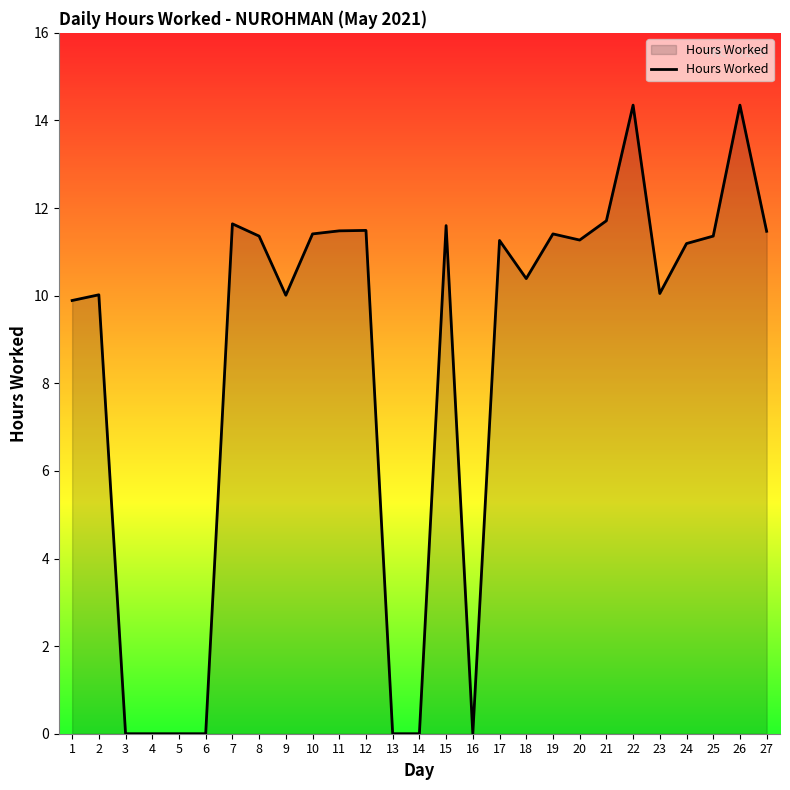

Where does the data first go above 11?

7